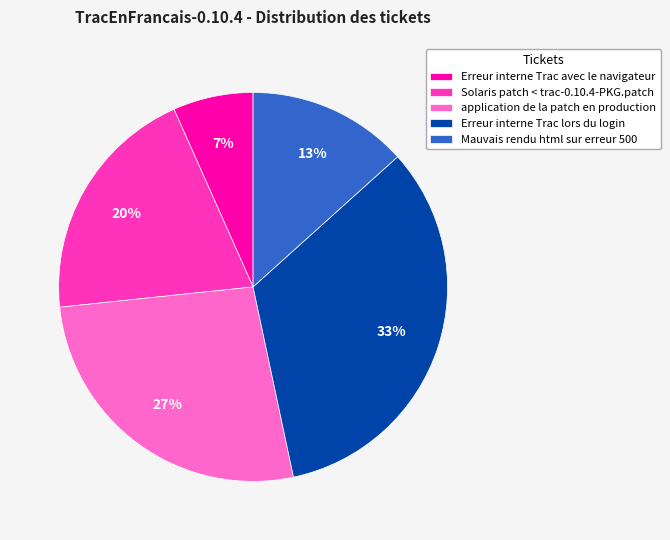

Count the number of slices in the pie.

5